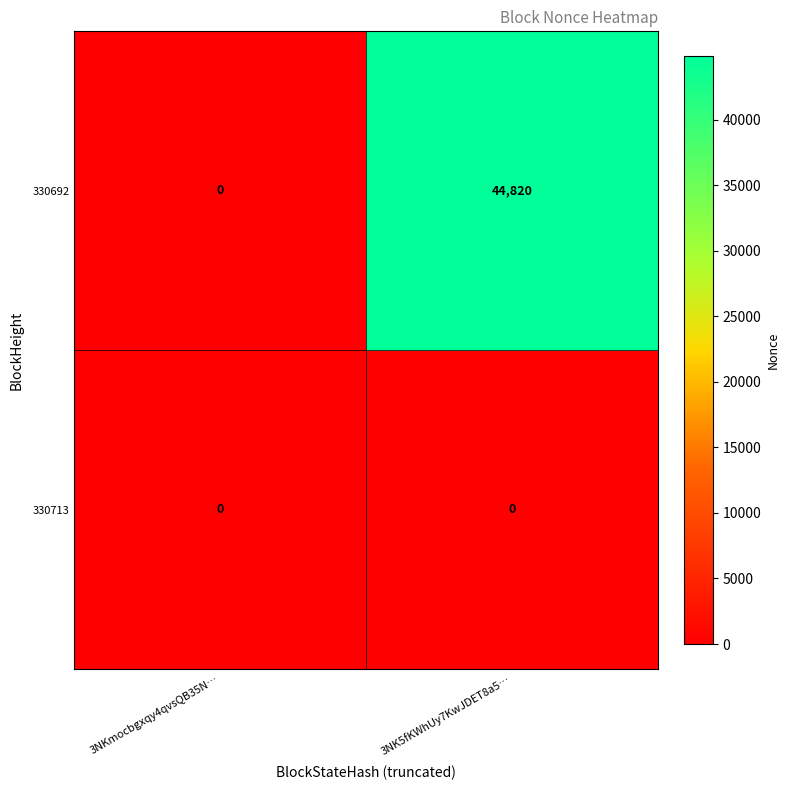

The 330692 series shows 44820 at 3NK5fKWhUy7KwJDET8a5…. True or false?

True